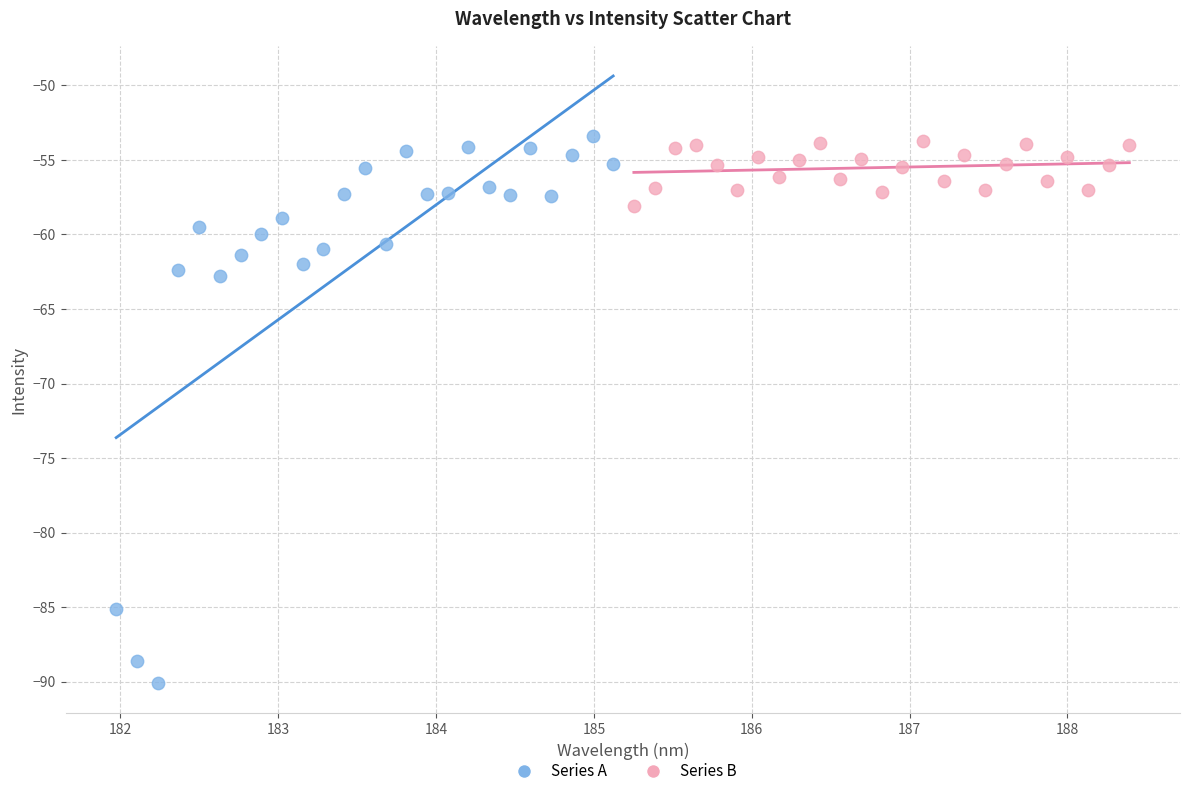

Which series has the largest Y range (max minus min)?

Series A